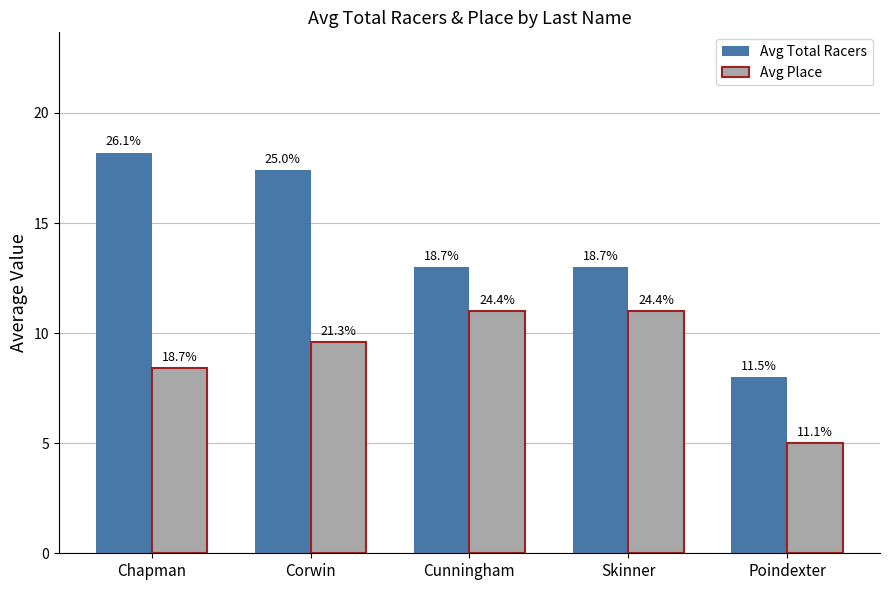

Reading right to left, what are all the values shown in this chart?

Avg Total Racers: Poindexter=8.0	Skinner=13.0	Cunningham=13.0	Corwin=17.4	Chapman=18.2
Avg Place: Poindexter=5.0	Skinner=11.0	Cunningham=11.0	Corwin=9.6	Chapman=8.4